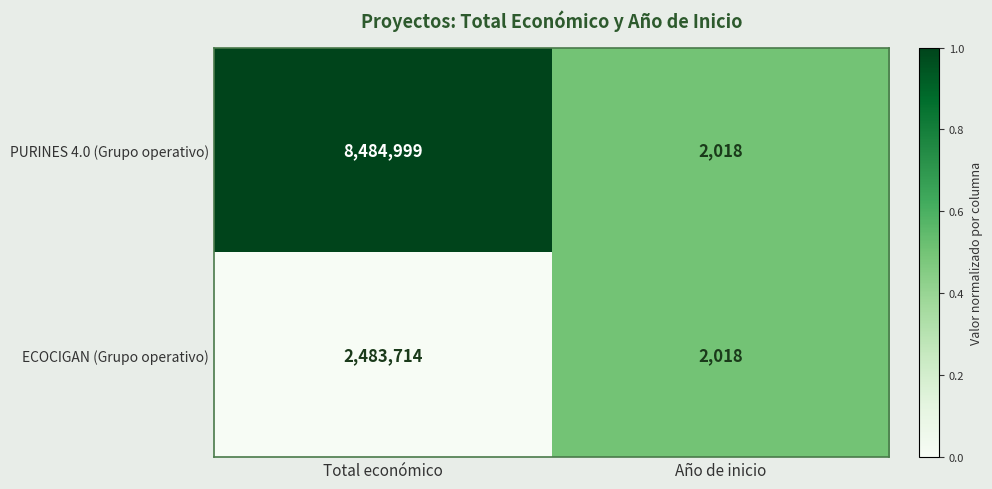

Reading left to right, what are all the values shown in this chart?

PURINES 4.0 (Grupo operativo): Total económico=8484999	Año de inicio=2018
ECOCIGAN (Grupo operativo): Total económico=2483714	Año de inicio=2018